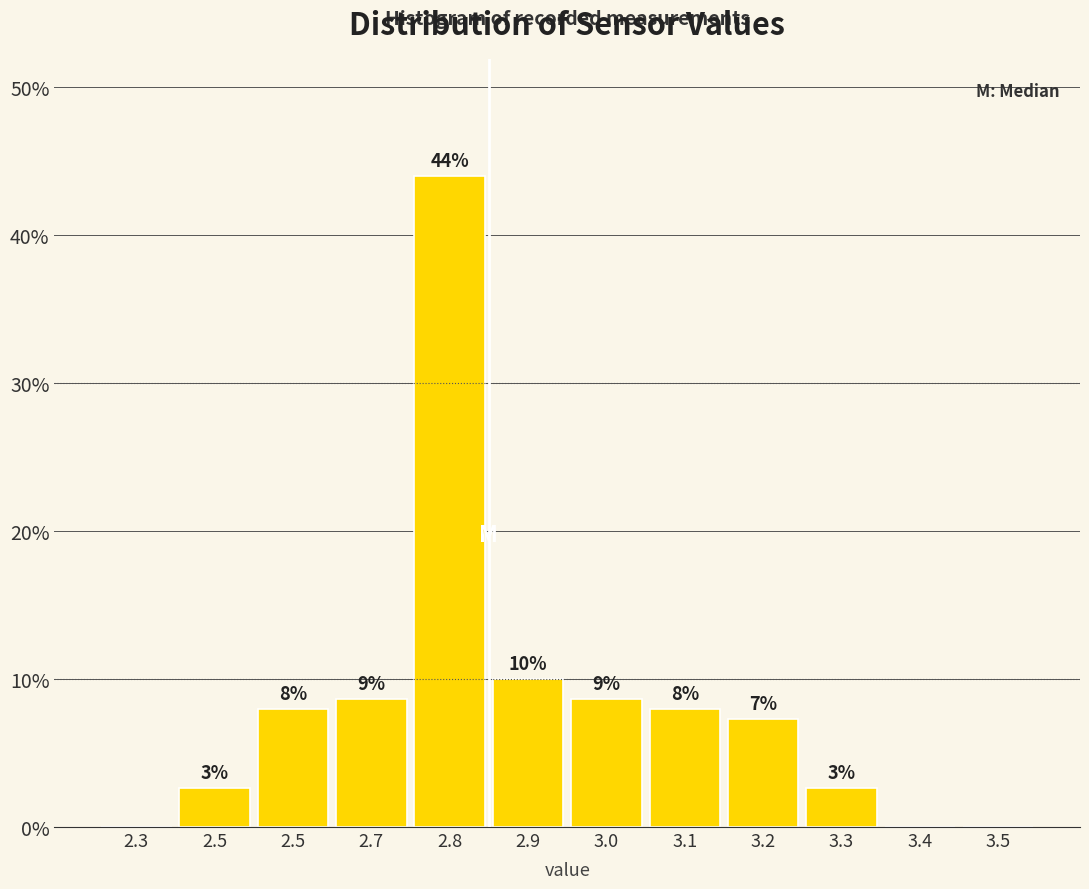

Are the bars horizontal?

No